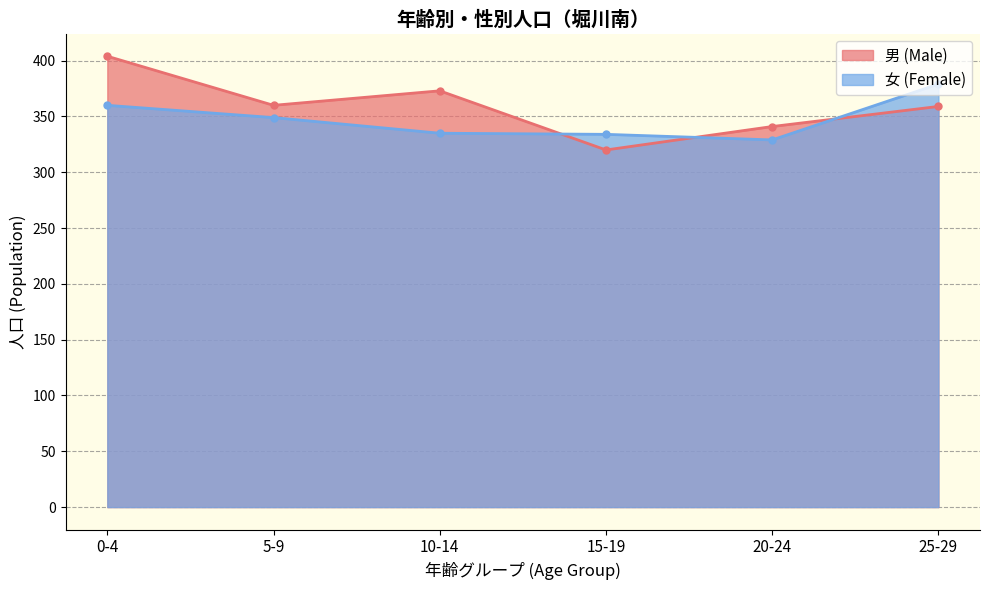

Rank the series at 25-29 from lowest to highest value.

男 (Male), 女 (Female)